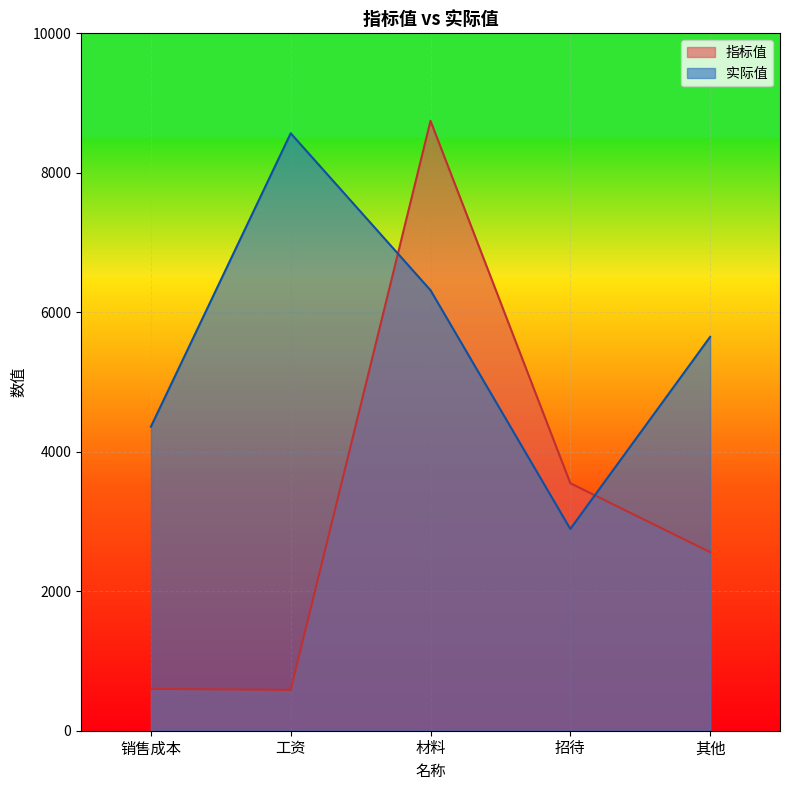

Which has a higher value, 招待 or 其他?

招待